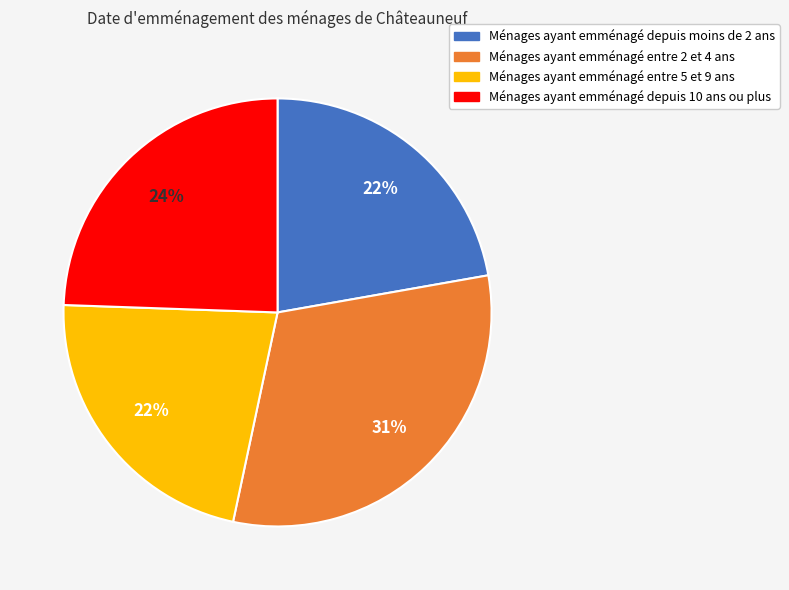

To the nearest percent, what is the average slice percentage?

25%